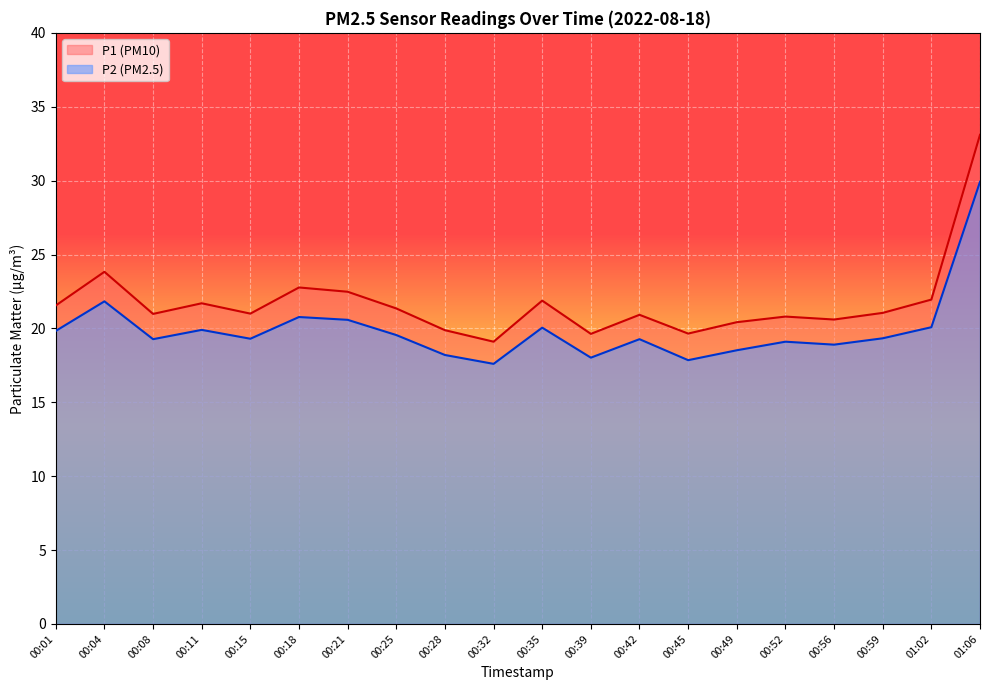

True or false: P1 has more than 2 points higher than both neighbors.

True